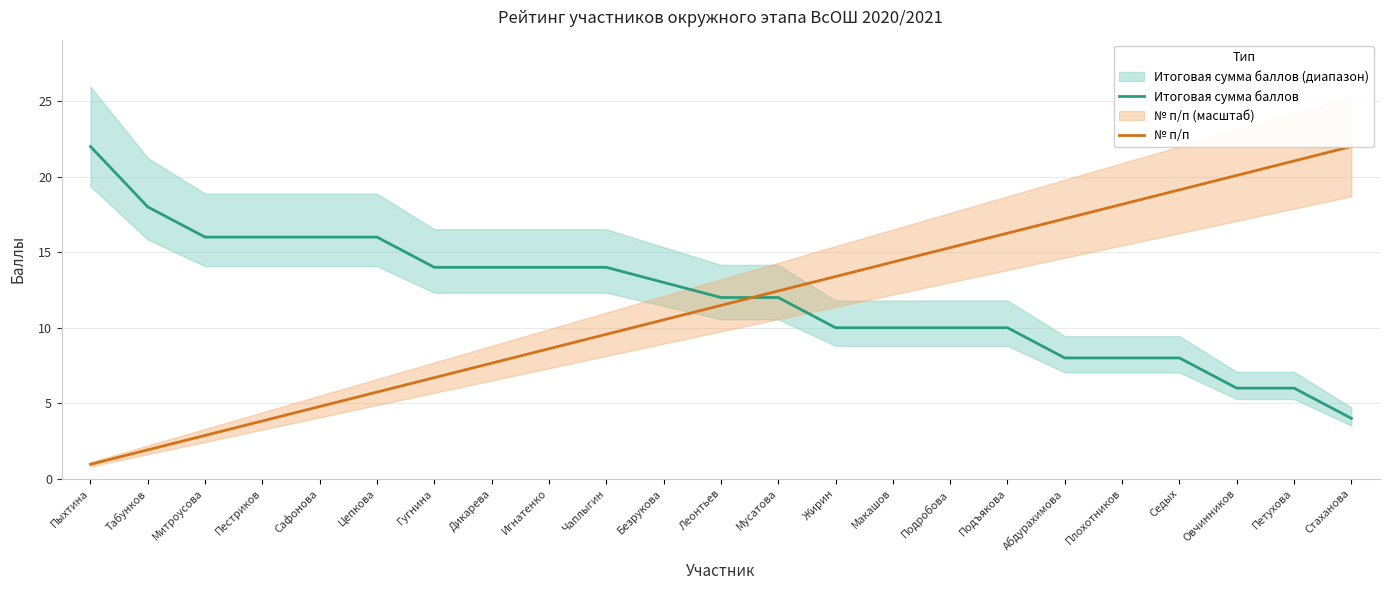

Does the chart have visible grid lines?

Yes